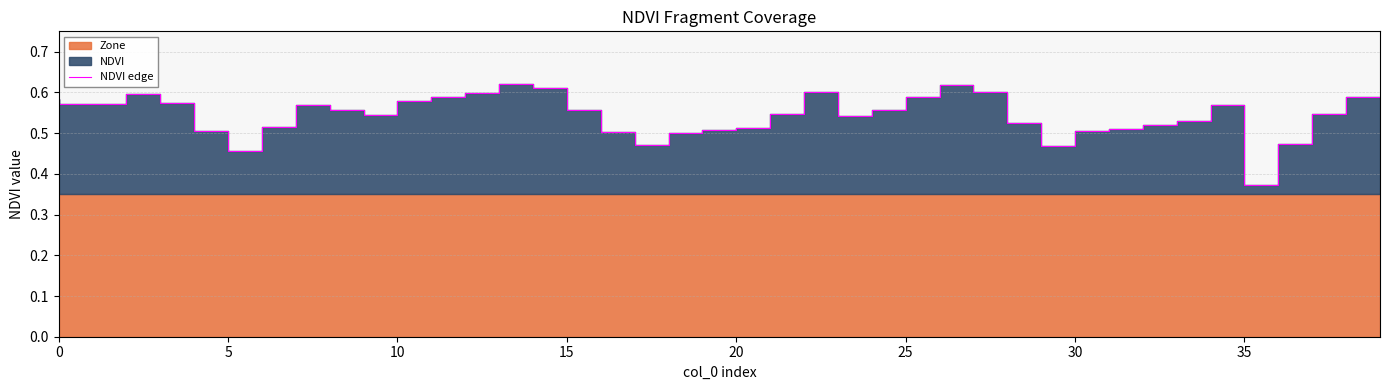

What is the label of the 2nd point from the left?

5